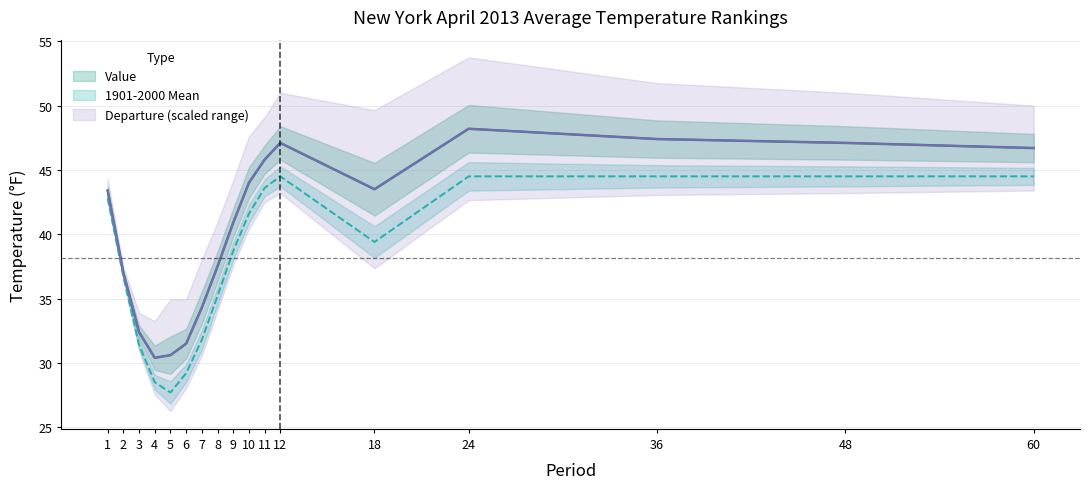

Reading right to left, what are all the values shown in this chart?

Value: 46.7	47.1	47.4	48.2	43.5	47.1	45.8	44.0	40.9	37.5	34.3	31.5	30.6	30.4	32.4	37.0	43.4
1901-2000 Mean: 44.5	44.5	44.5	44.5	39.4	44.5	43.6	41.6	38.7	35.2	31.8	29.2	27.7	28.5	31.4	36.7	42.8